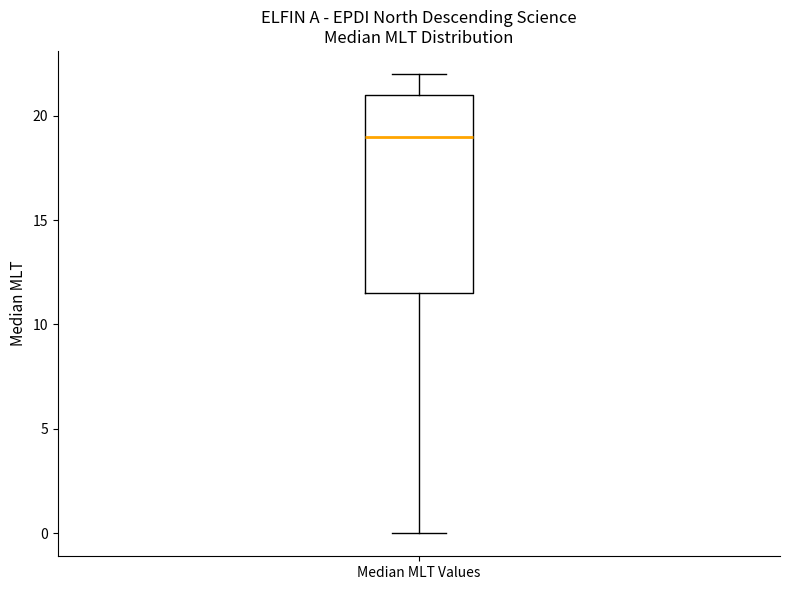

Transcribe this box plot: give where the median line is, the range the box spans, and where the two whiskers end, as read against the y-axis. The values are not printed on the chart, so give them approximately, as read against the axis.

median 19.0, box 11.5 to 21.0, whiskers 0.0 to 22.0